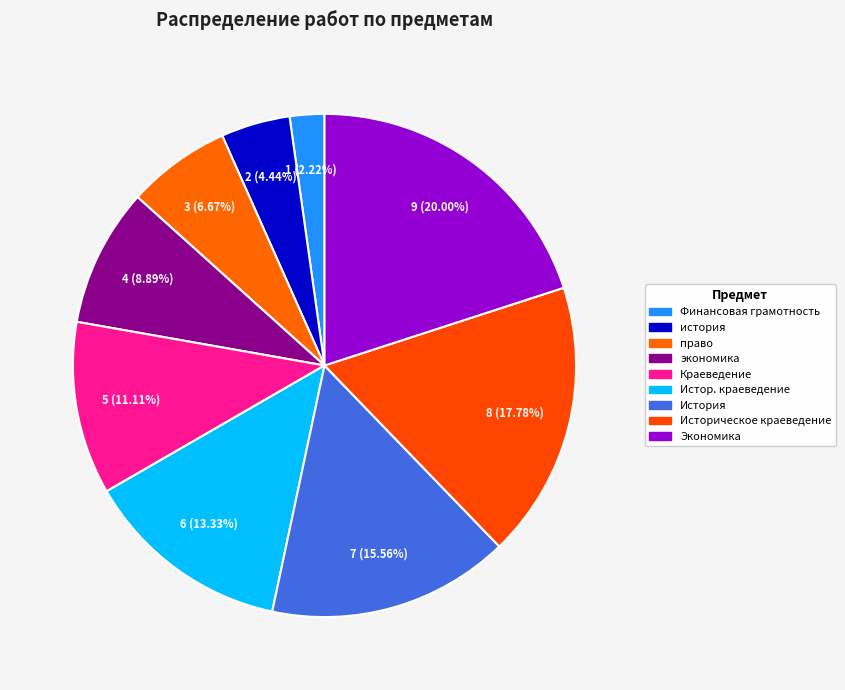

What percentage is the Истор. краеведение slice, to the nearest percent?

13%